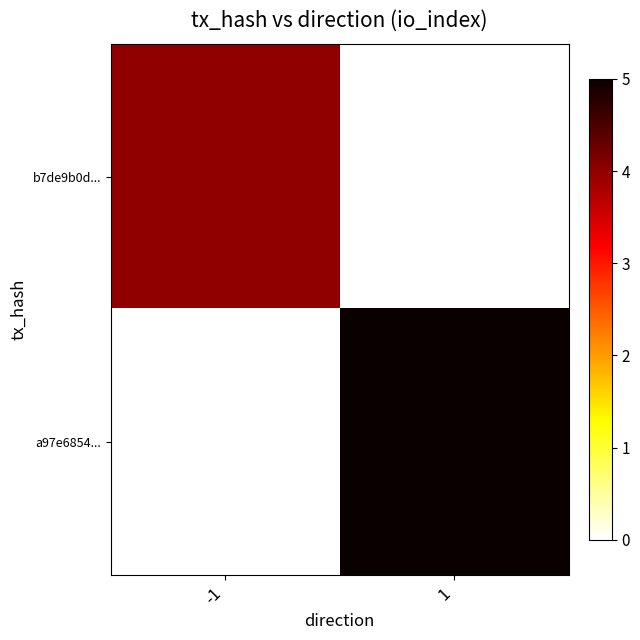

Rank the series at 1 from highest to lowest value.

a97e6854..., b7de9b0d...